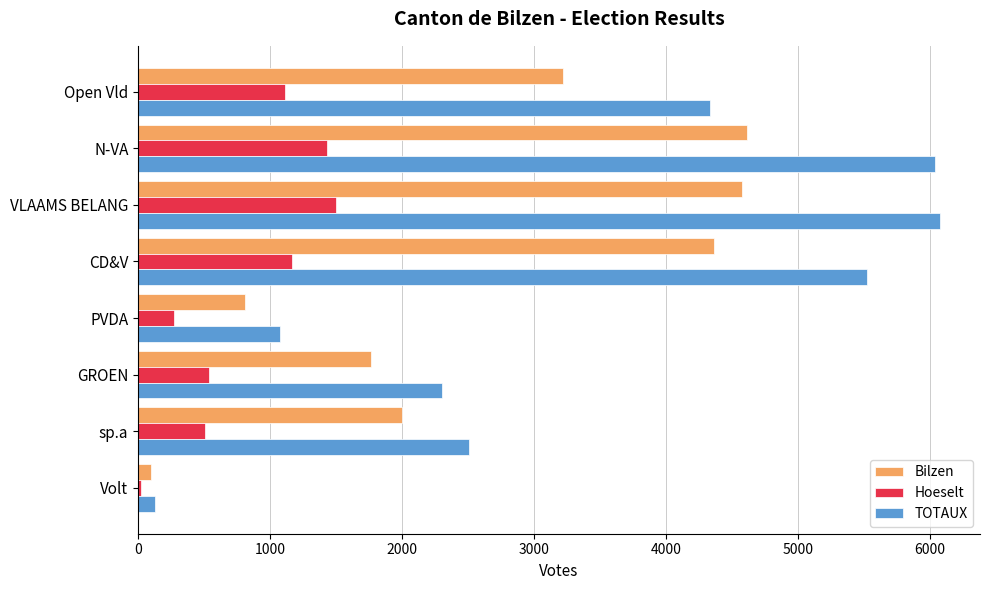

Which series has the widest spread of values?

TOTAUX